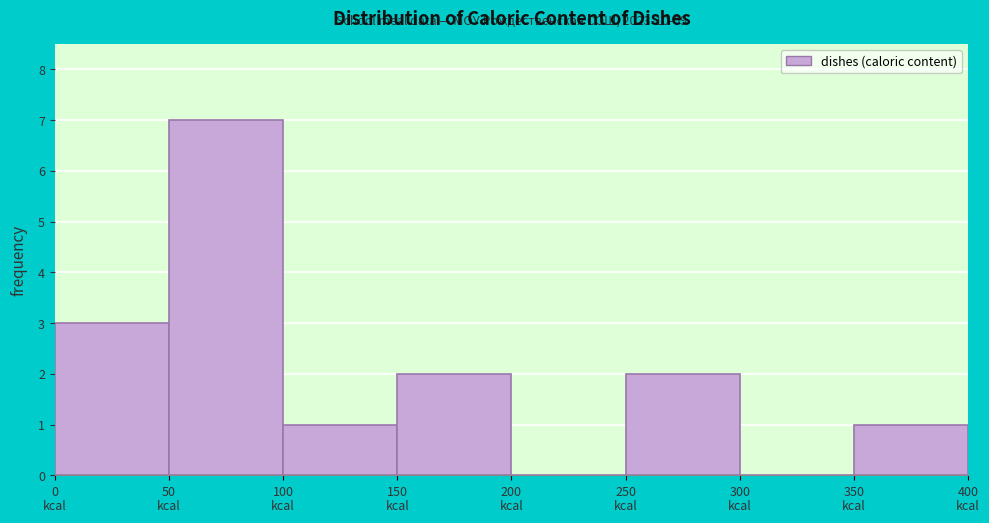

Over which range of the x-axis is the bar tallest?

50 to 100